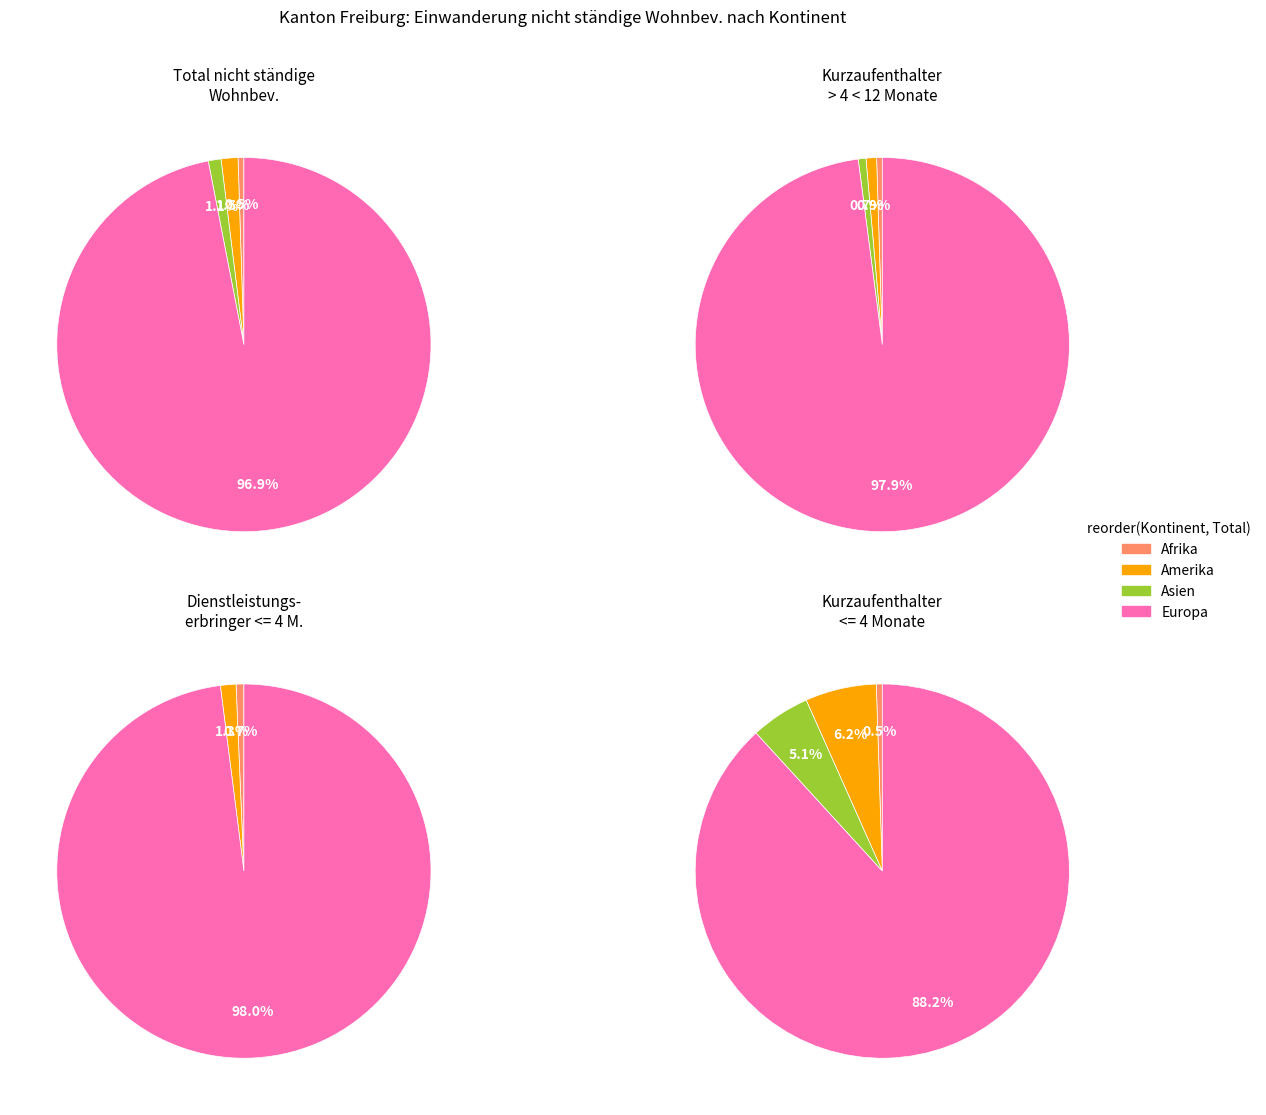

Which category has the biggest portion of the pie?

Europa